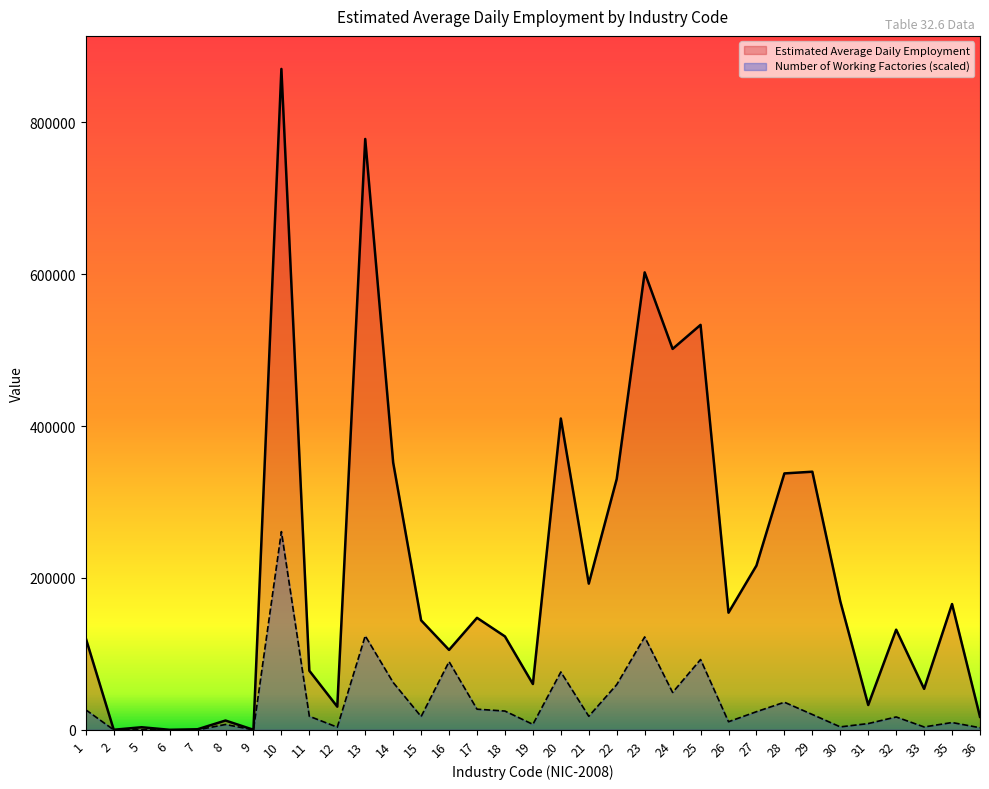

Rank the categories by Estimated Average Daily Employment value from lowest to highest.

6, 9, 2, 7, 5, 8, 36, 12, 31, 33, 19, 11, 16, 1, 18, 32, 15, 17, 26, 35, 30, 21, 27, 22, 28, 29, 14, 20, 24, 25, 23, 13, 10